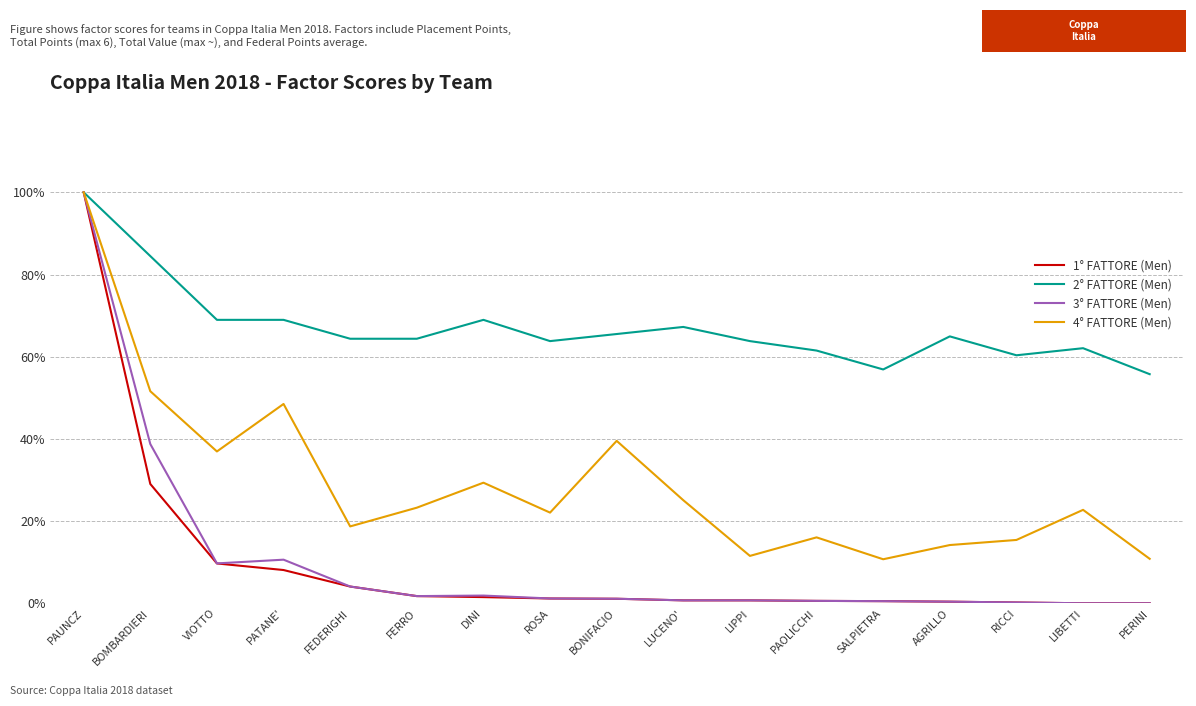

What position from the left is VIOTTO?

3